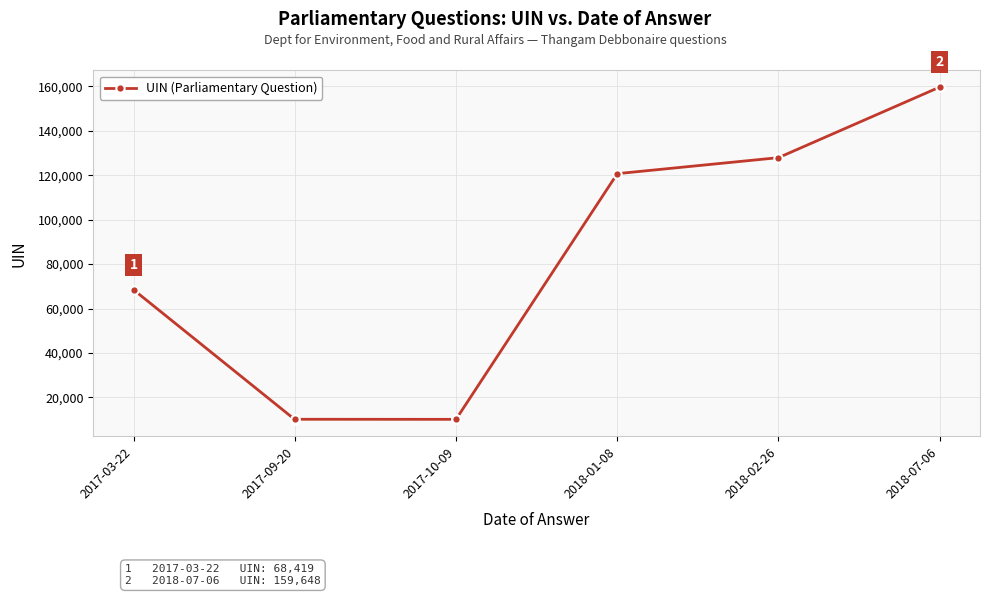

What is the label of the 1st point from the left?

2017-03-22